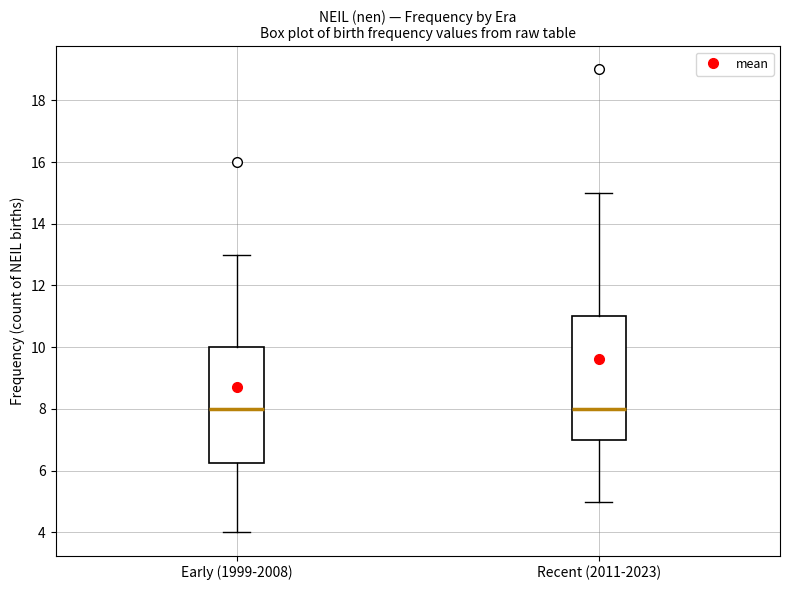

Reading left to right, transcribe this box plot: for each box, give where its median line is, the range the box spans, and where its two whiskers end, as read against the y-axis. The values are not printed on the chart, so give them approximately, as read against the axis.

Early (1999-2008): median 8.0, box 6.2 to 10.0, whiskers 4.0 to 13.0
Recent (2011-2023): median 8.0, box 7.0 to 11.0, whiskers 5.0 to 15.0